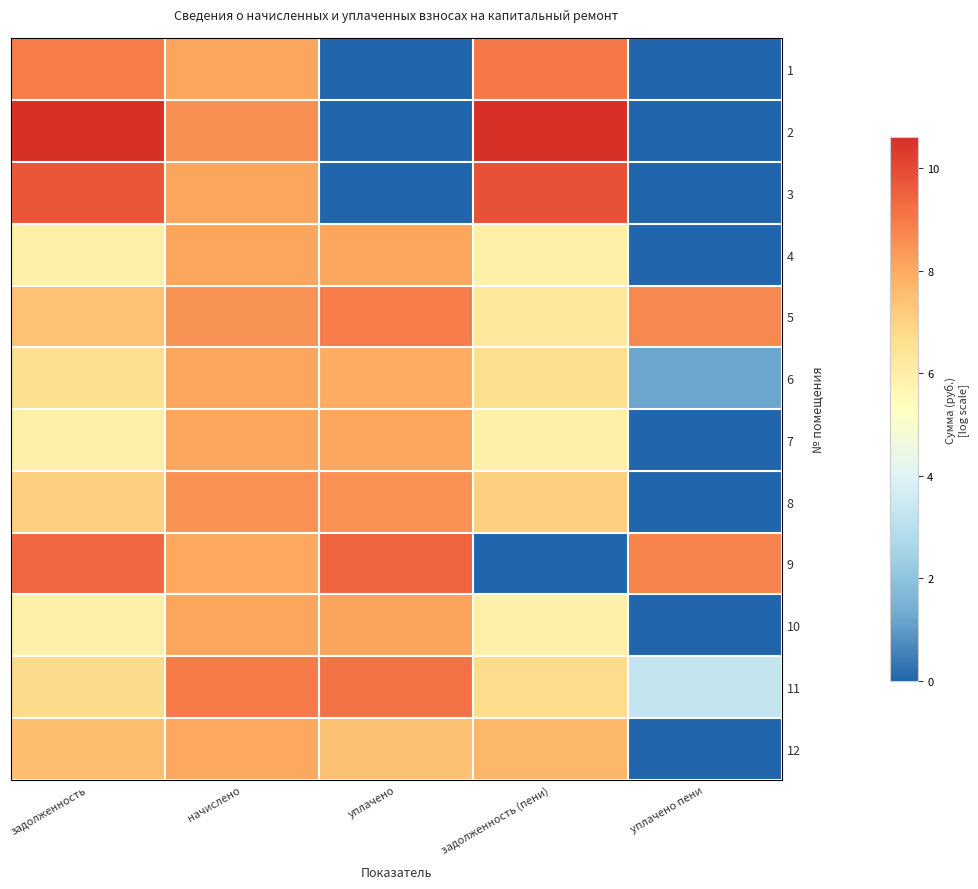

Which category has the lowest value across all series?

уплачено